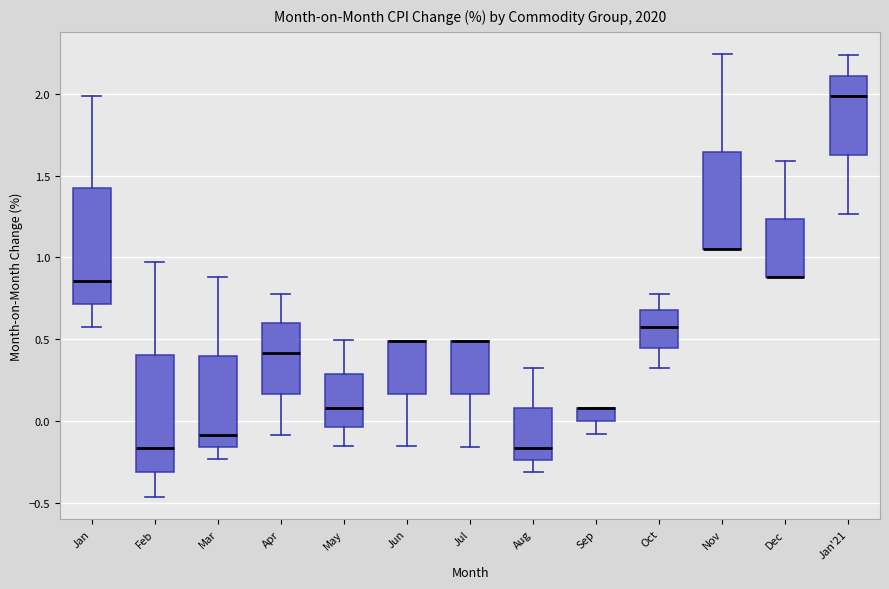

Reading left to right, read every box against the y-axis: the position of its median line, the range the box covers, and the ends of its whiskers. The values are not printed on the chart, so give them approximately, as read against the axis.

Jan: median 0.85, box 0.70 to 1.40, whiskers 0.55 to 2.00
Feb: median -0.15, box -0.30 to 0.40, whiskers -0.45 to 0.95
Mar: median -0.10, box -0.15 to 0.40, whiskers -0.25 to 0.90
Apr: median 0.40, box 0.15 to 0.60, whiskers -0.10 to 0.80
May: median 0.10, box -0.05 to 0.30, whiskers -0.15 to 0.50
Jun: median 0.50 (drawn on the box's upper edge), box 0.15 to 0.50, whiskers -0.15 to 0.50
Jul: median 0.50 (drawn on the box's upper edge), box 0.15 to 0.50, whiskers -0.15 to 0.50
Aug: median -0.15, box -0.25 to 0.10, whiskers -0.30 to 0.30
Sep: median 0.10 (drawn on the box's upper edge), box 0.00 to 0.10, whiskers -0.10 to 0.10
Oct: median 0.55, box 0.45 to 0.70, whiskers 0.30 to 0.80
Nov: median 1.05 (drawn on the box's lower edge), box 1.05 to 1.65, whiskers 1.05 to 2.25
Dec: median 0.90 (drawn on the box's lower edge), box 0.90 to 1.25, whiskers 0.90 to 1.60
Jan'21: median 2.00, box 1.65 to 2.10, whiskers 1.25 to 2.25